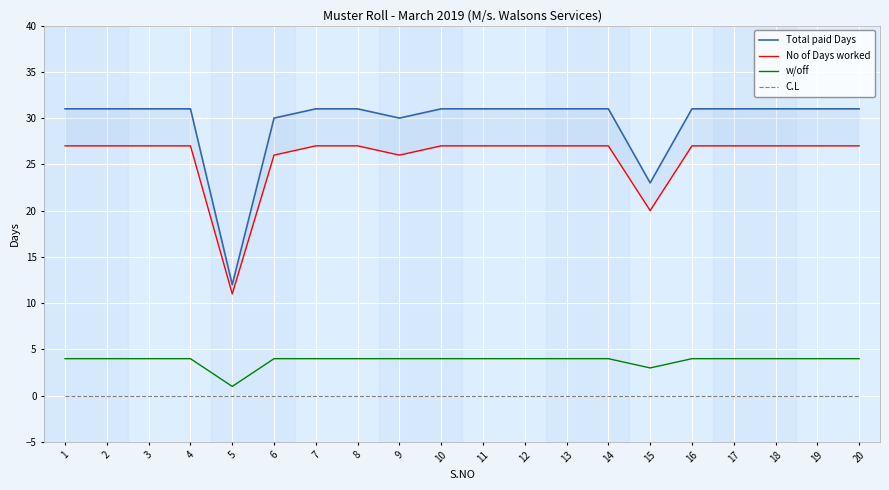

Reading right to left, what are all the values shown in this chart?

Total paid Days: 20=31	19=31	18=31	17=31	16=31	15=23	14=31	13=31	12=31	11=31	10=31	9=30	8=31	7=31	6=30	5=12	4=31	3=31	2=31	1=31
No of Days worked: 20=27	19=27	18=27	17=27	16=27	15=20	14=27	13=27	12=27	11=27	10=27	9=26	8=27	7=27	6=26	5=11	4=27	3=27	2=27	1=27
w/off: 20=4	19=4	18=4	17=4	16=4	15=3	14=4	13=4	12=4	11=4	10=4	9=4	8=4	7=4	6=4	5=1	4=4	3=4	2=4	1=4
C.L: 20=0	19=0	18=0	17=0	16=0	15=0	14=0	13=0	12=0	11=0	10=0	9=0	8=0	7=0	6=0	5=0	4=0	3=0	2=0	1=0